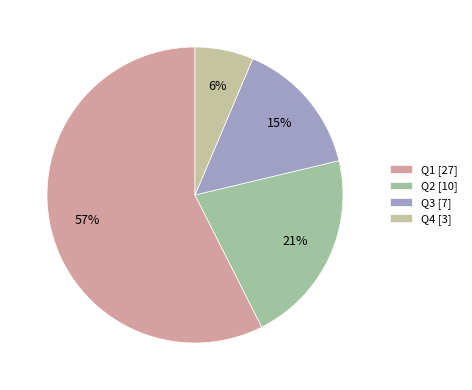

Count the number of slices in the pie.

4